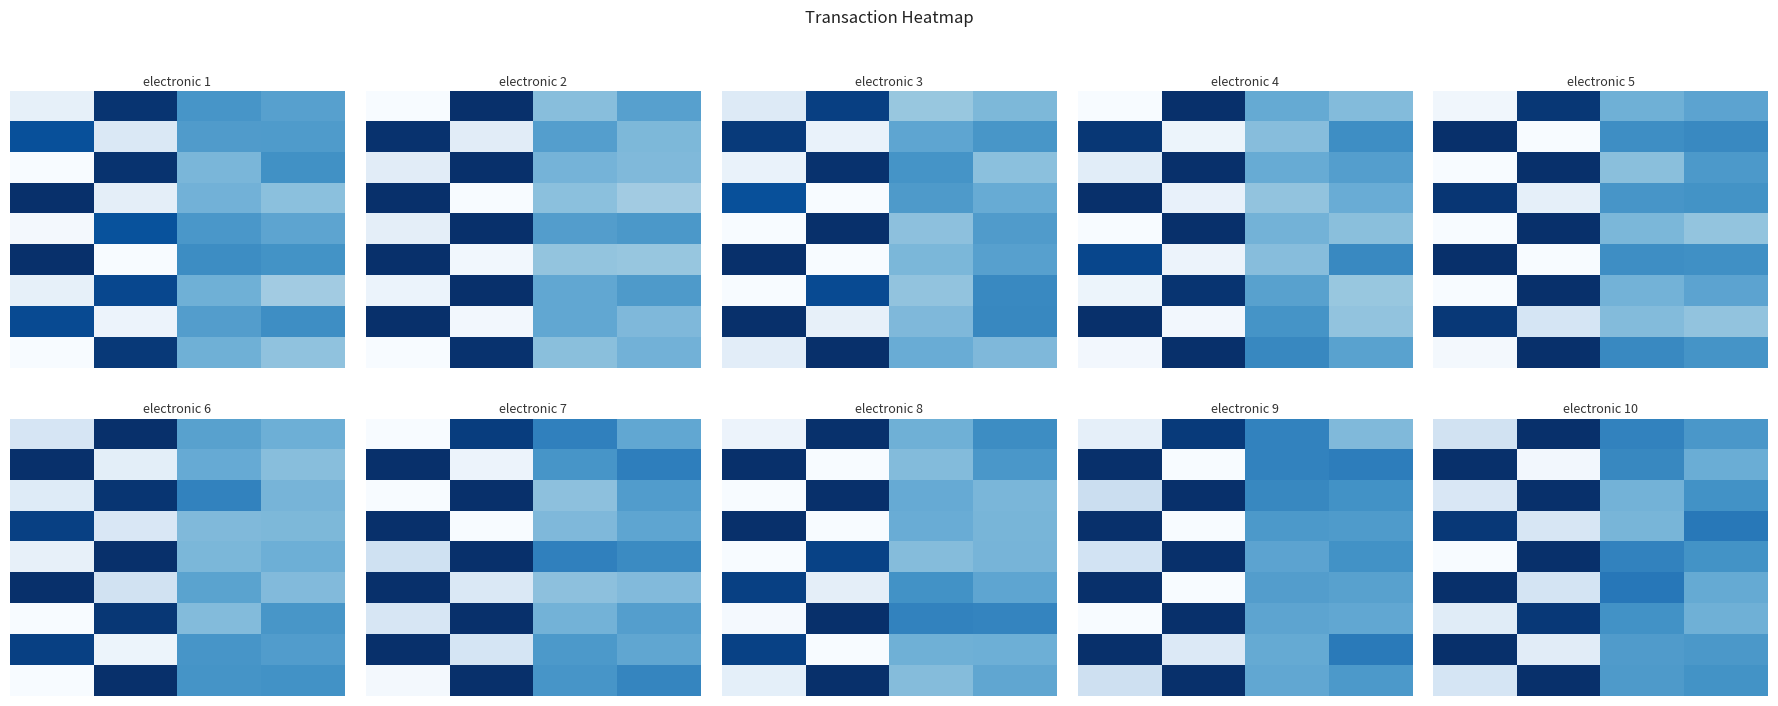

How many series are shown in this chart?

9